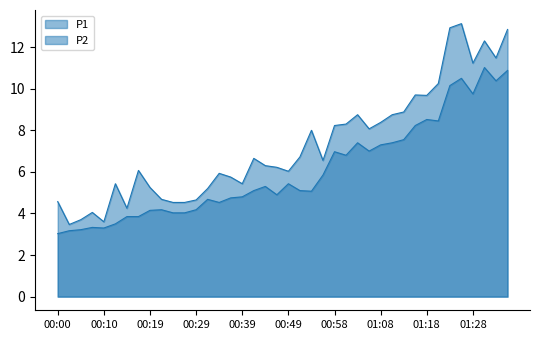

At which category does P1 reach its first local valley?

00:02